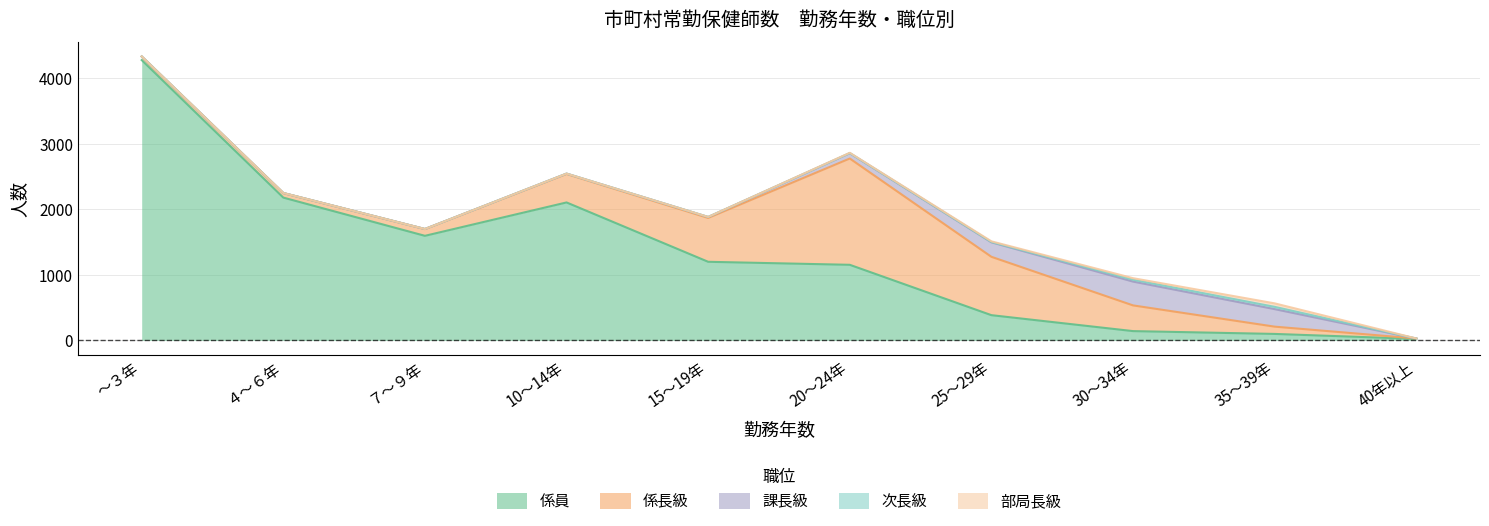

Reading right to left, list all the values displayed in this chart.

係員: 40年以上=22	35～39年=98	30～34年=141	25～29年=384	20～24年=1152	15～19年=1198	10～14年=2103	７～９年=1594	４～６年=2177	～３年=4274
係長級: 40年以上=6	35～39年=111	30～34年=392	25～29年=890	20～24年=1621	15～19年=669	10～14年=434	７～９年=103	４～６年=69	～３年=54
課長級: 40年以上=0	35～39年=267	30～34年=363	25～29年=221	20～24年=81	15～19年=14	10～14年=6	７～９年=1	４～６年=1	～３年=2
次長級: 40年以上=0	35～39年=35	30～34年=29	25～29年=5	20～24年=2	15～19年=1	10～14年=0	７～９年=0	４～６年=0	～３年=0
部局長級: 40年以上=1	35～39年=53	30～34年=23	25～29年=10	20～24年=4	15～19年=0	10～14年=0	７～９年=0	４～６年=0	～３年=0